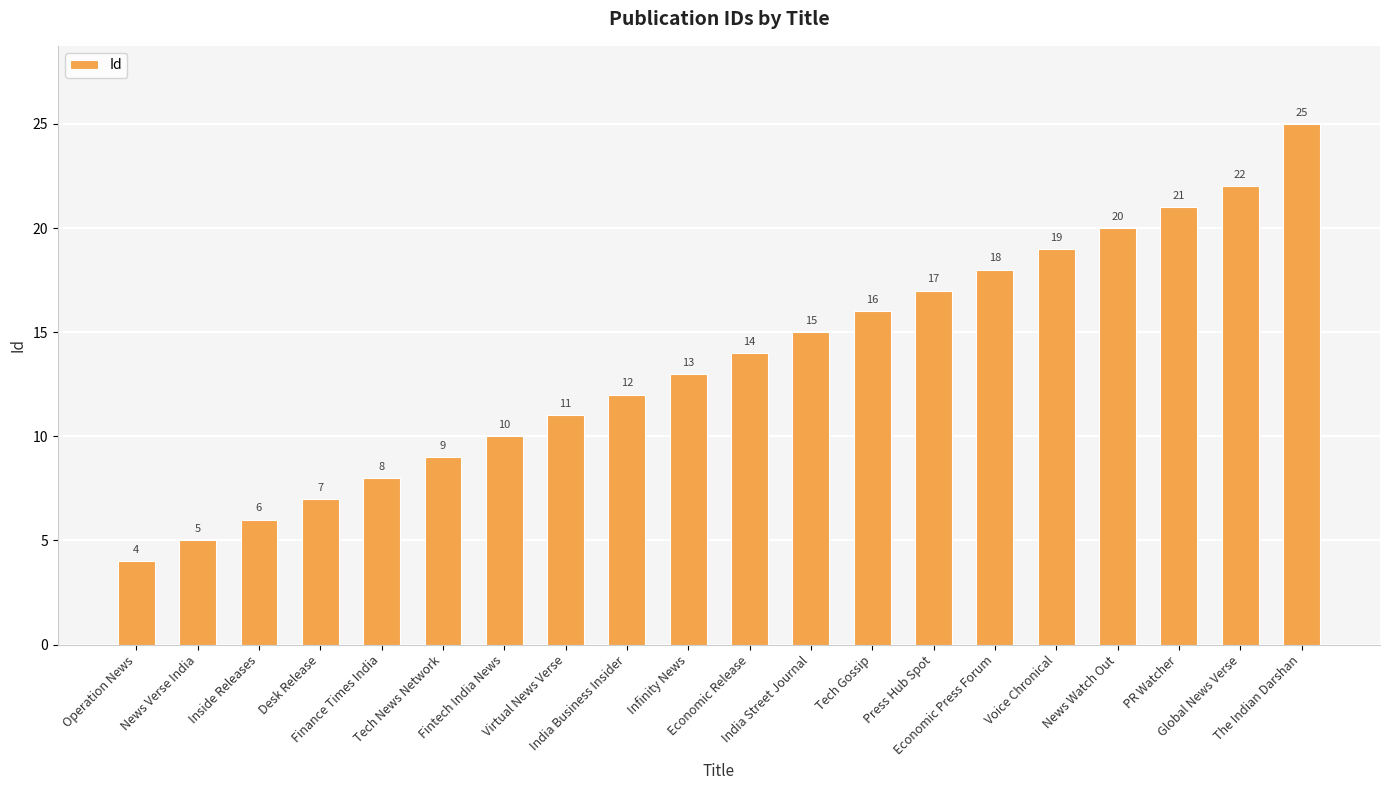

Reading left to right, list all the values displayed in this chart.

4	5	6	7	8	9	10	11	12	13	14	15	16	17	18	19	20	21	22	25